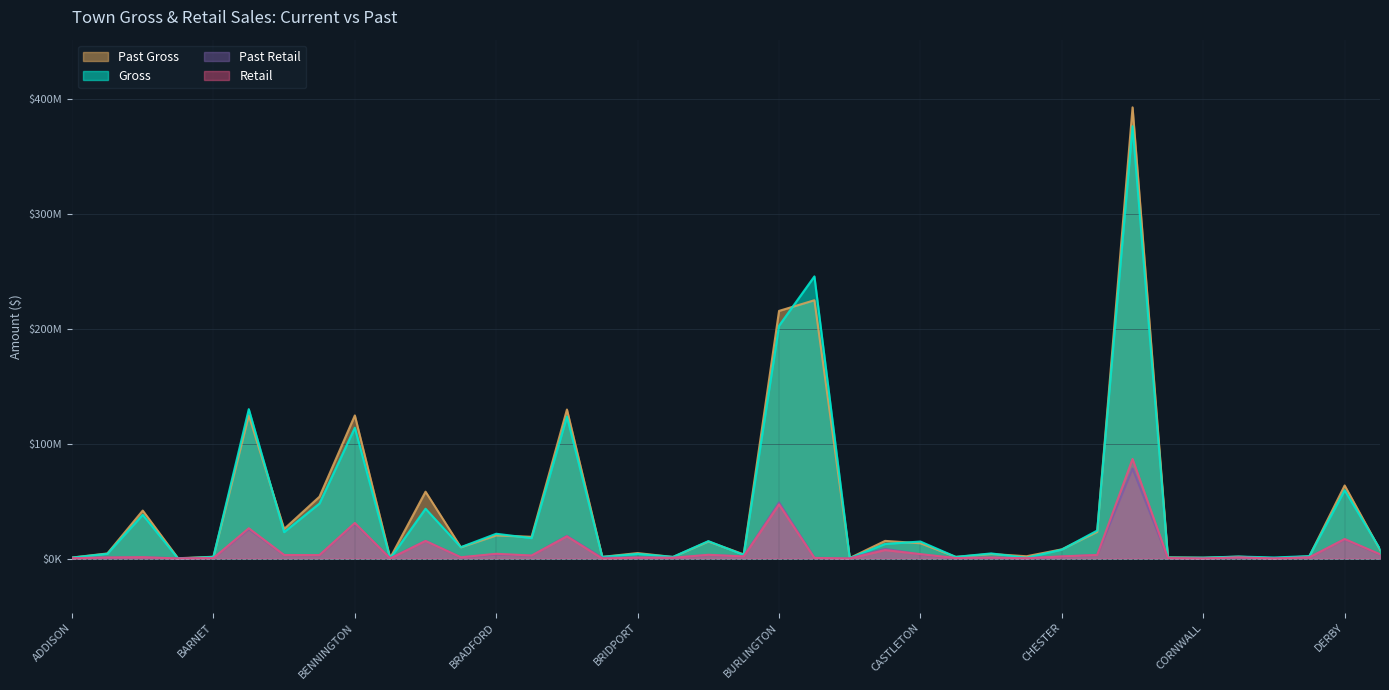

True or false: Gross and Past Gross cross at least once.

True